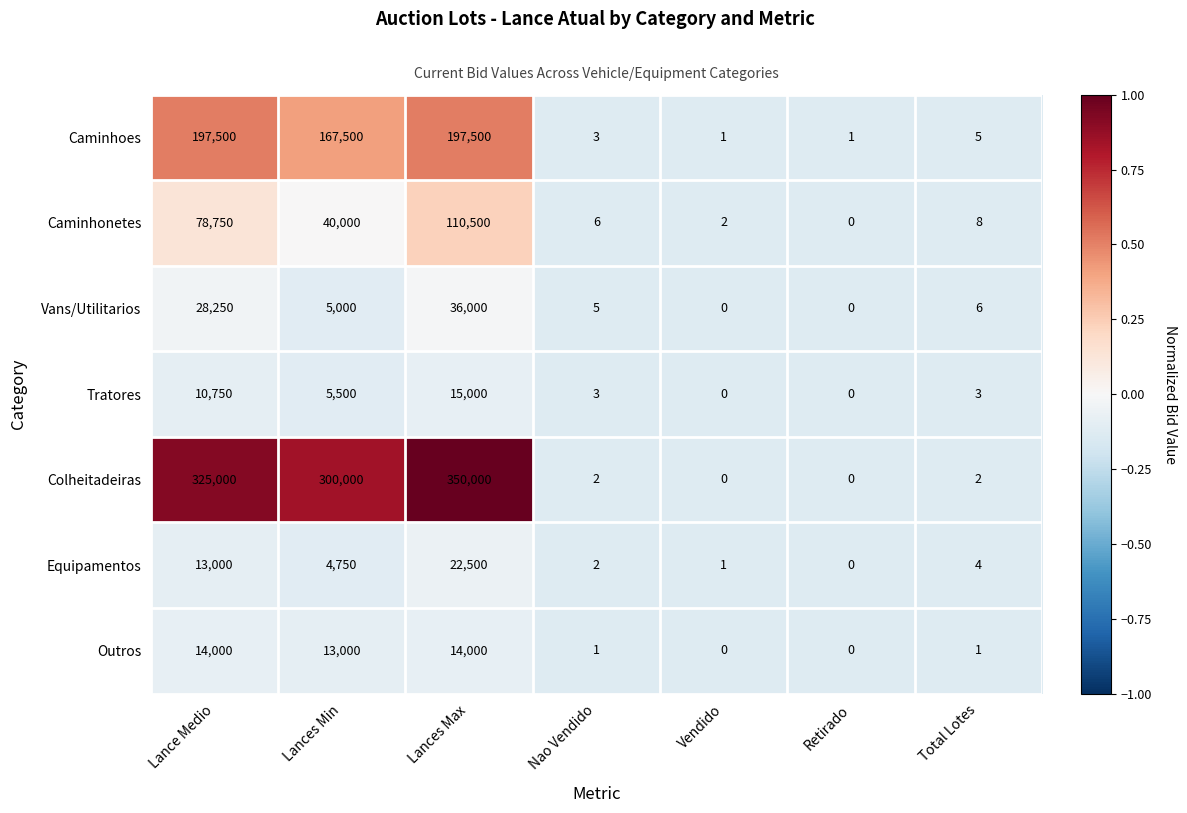

At which label does Colheitadeiras first exceed 2?

Lance Medio